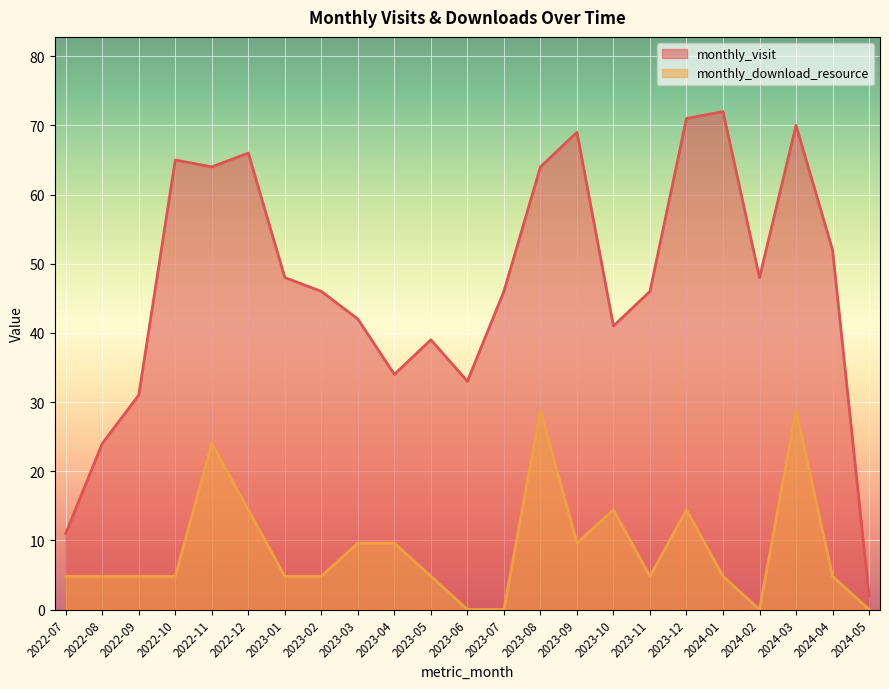

How many series are shown in this chart?

2